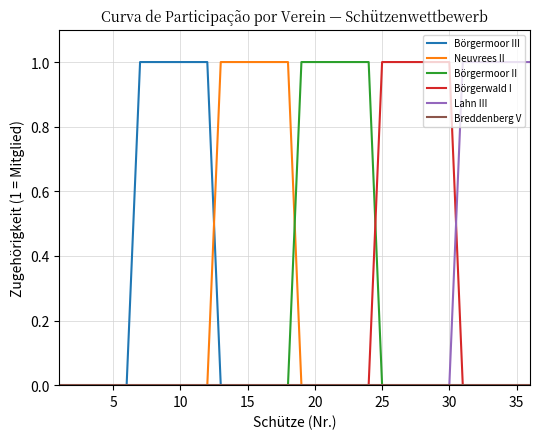

Is it true that Börgerwald I equals 0 at 5?

True